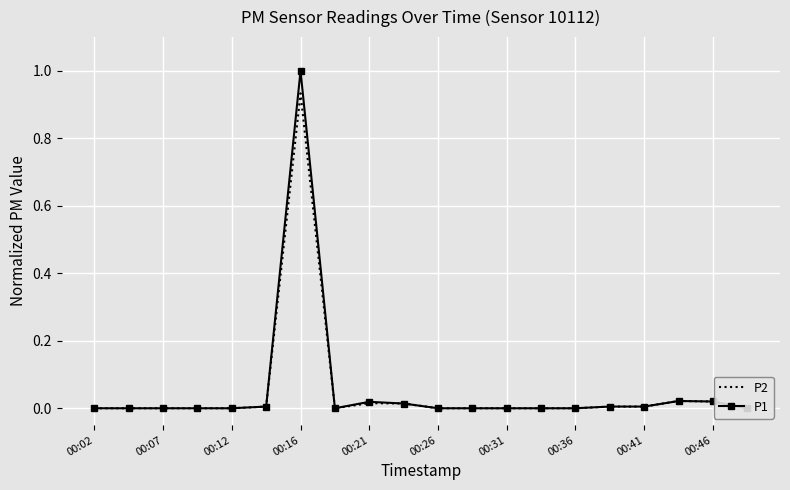

What are all the series names shown in the legend?

P2, P1